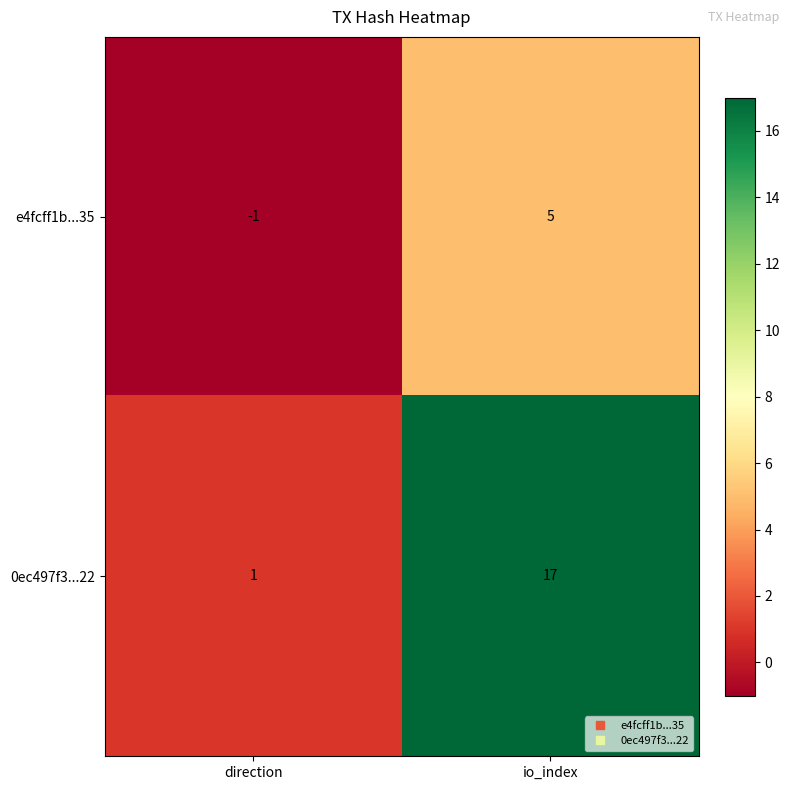

The value of 0ec497f3...22 at io_index is 17. True or false?

True